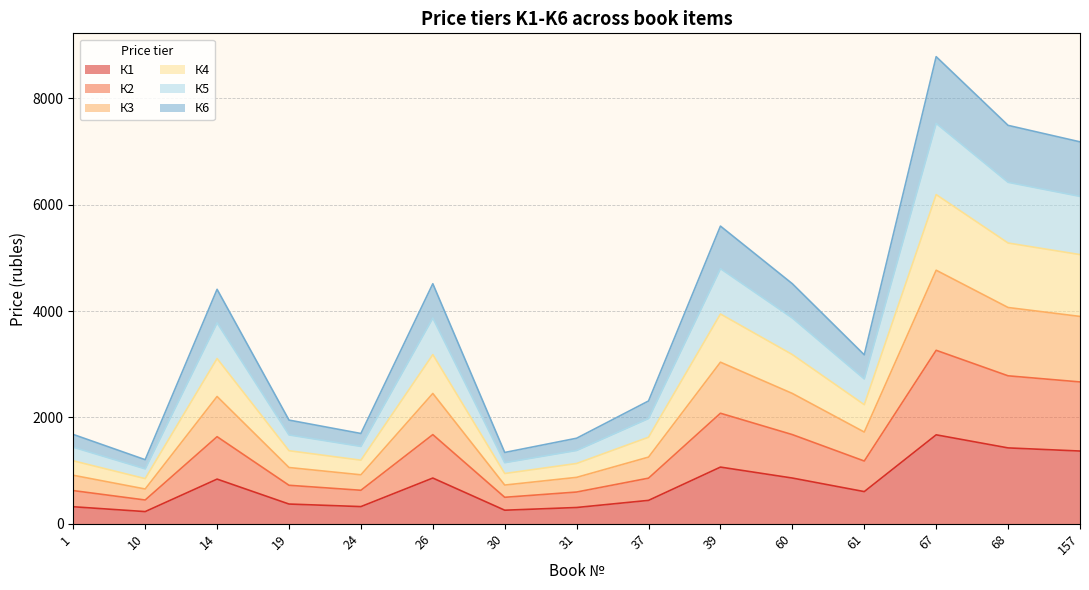

At which category is the sum across all series the highest?

67